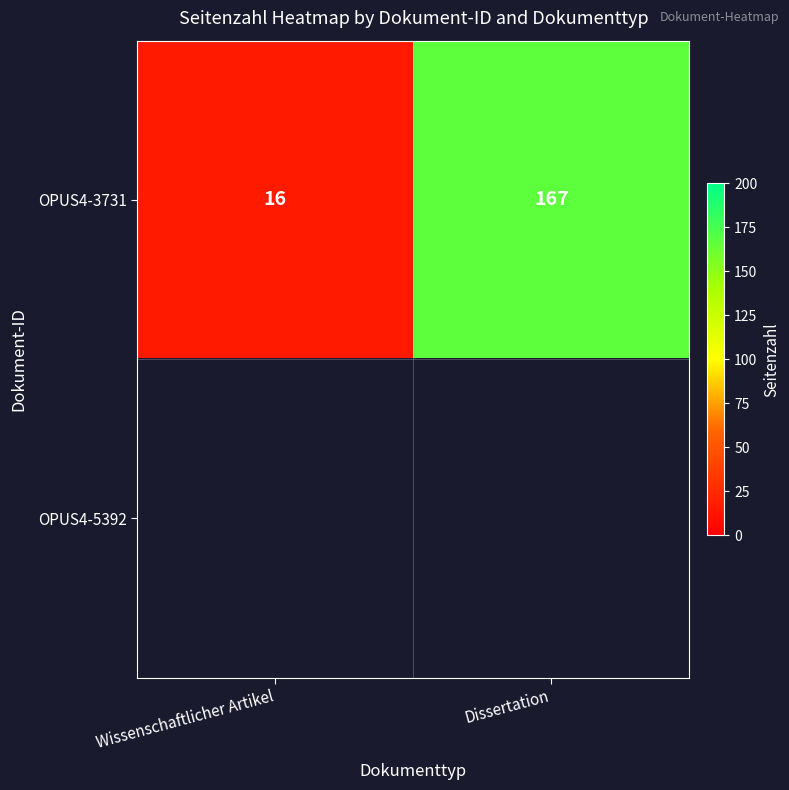

The value of OPUS4-3731 at Wissenschaftlicher Artikel is 26. True or false?

False